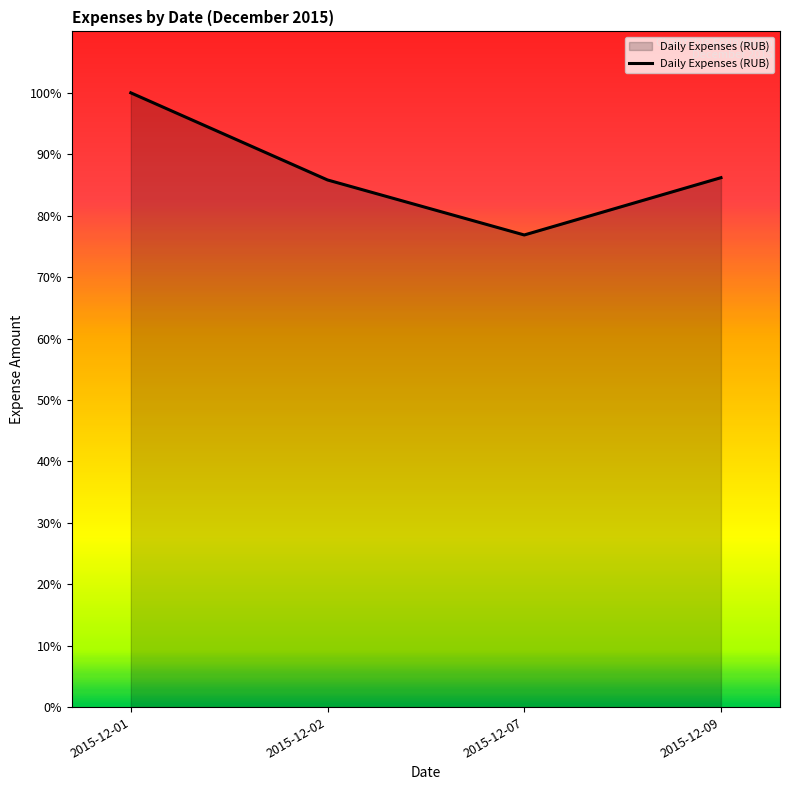

Which label corresponds to the smallest value in the chart?

2015-12-07